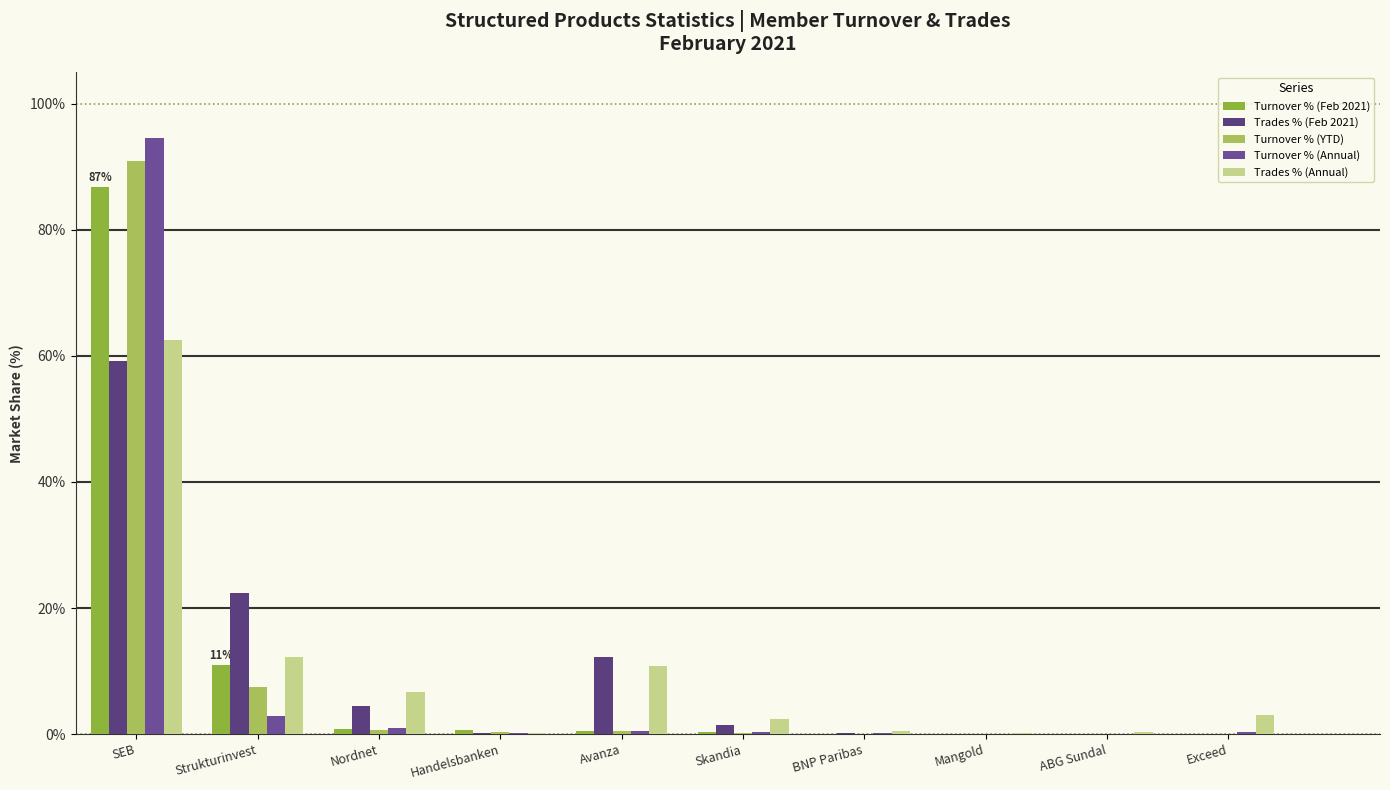

How many categories are shown in the chart?

10